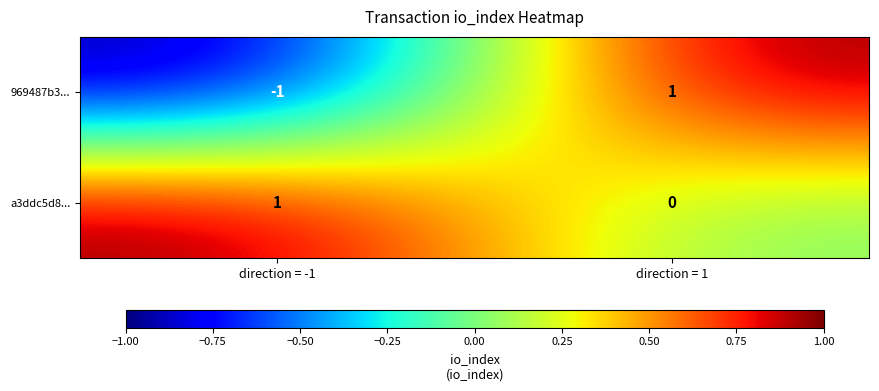

How many data points does each series have?

2